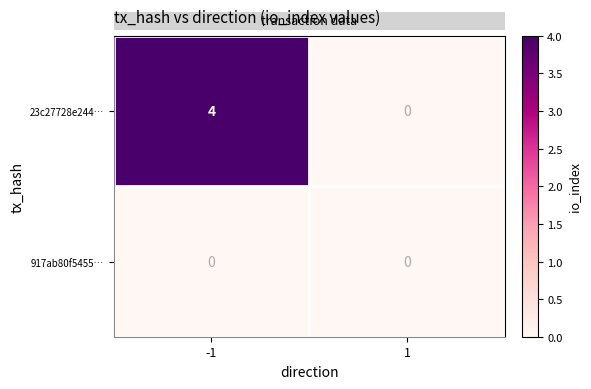

List the series in order of their peak value, highest first.

23c27728e244…, 917ab80f5455…